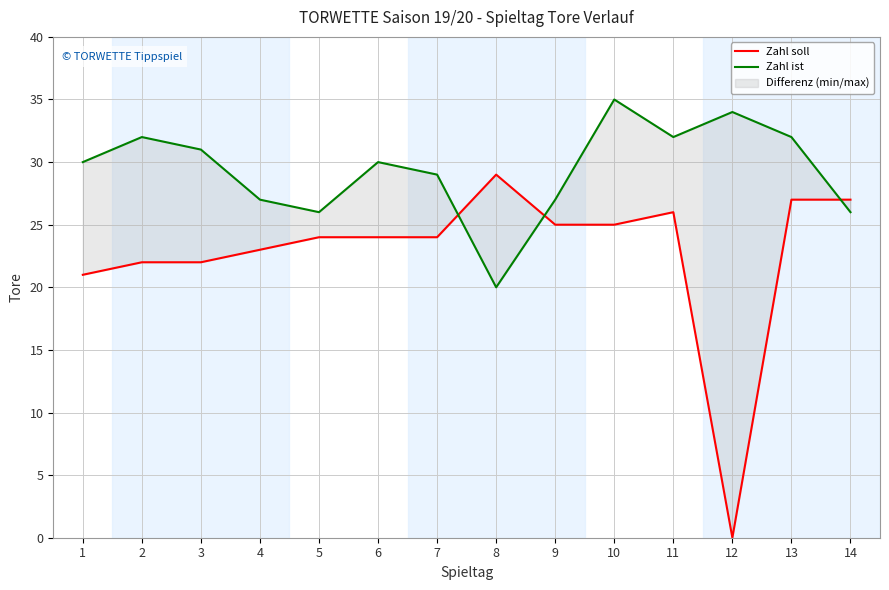

True or false: Zahl soll has a value of 27 at 13.

True